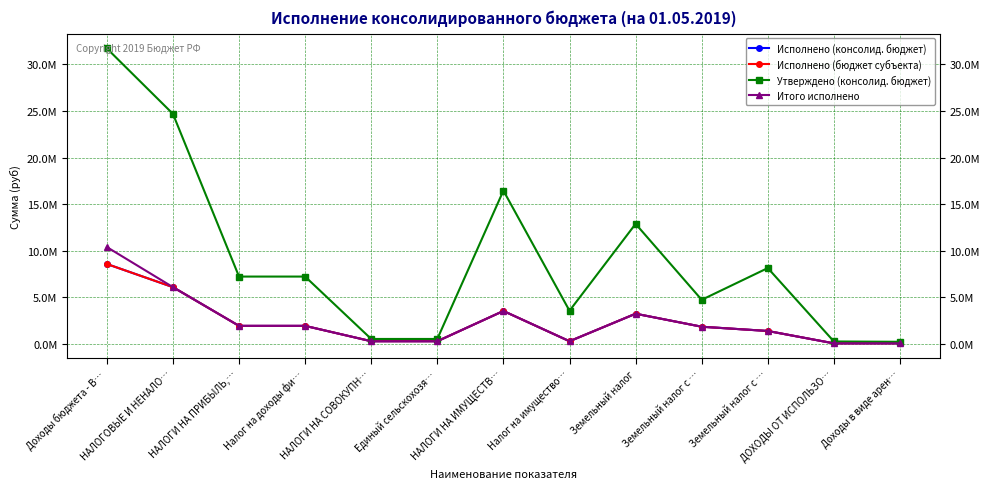

Is it true that Утверждено (консолид. бюджет) equals 7236400.0 at Налог на доходы фи…?

True